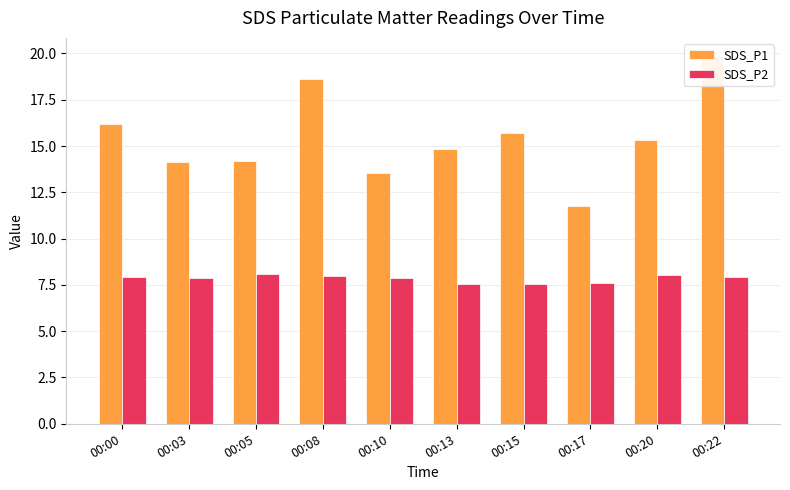

What is the approximate value of SDS_P1 at 00:03?

14.2